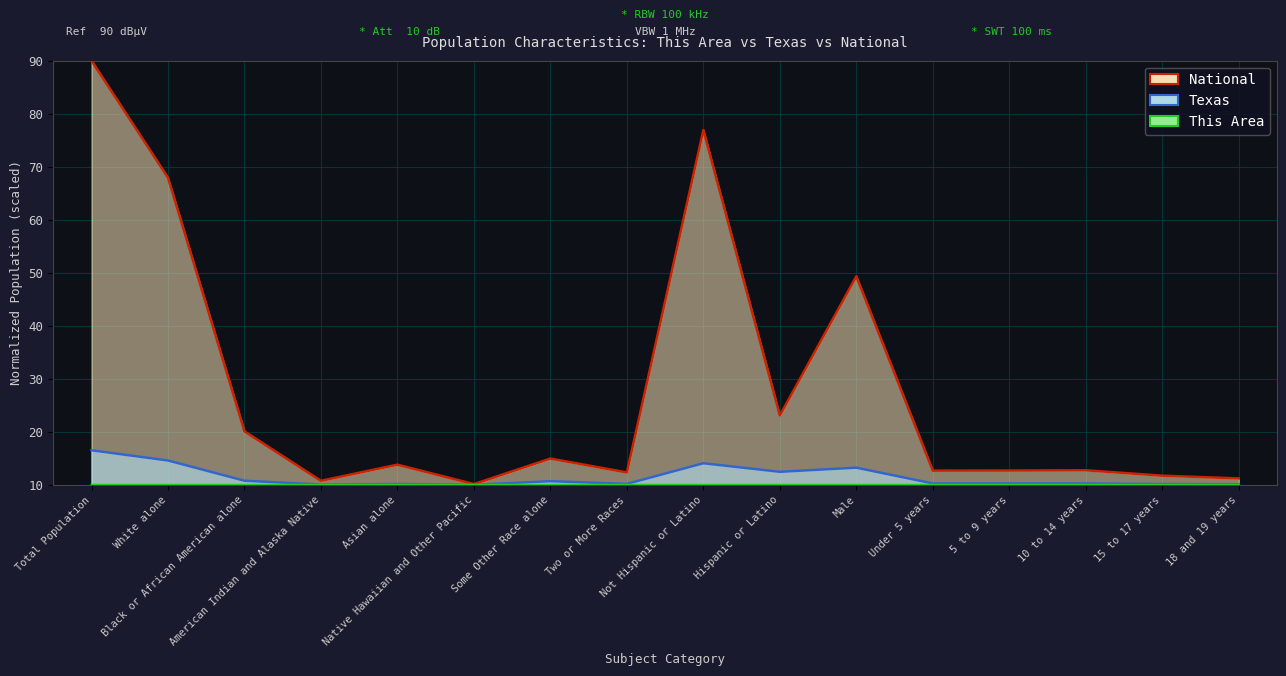

Rank the categories by Texas (line) value from lowest to highest.

Native Hawaiian and Other Pacific, American Indian and Alaska Native, 18 and 19 years, 15 to 17 years, Asian alone, Two or More Races, 10 to 14 years, 5 to 9 years, Under 5 years, Some Other Race alone, Black or African American alone, Hispanic or Latino, Male, Not Hispanic or Latino, White alone, Total Population